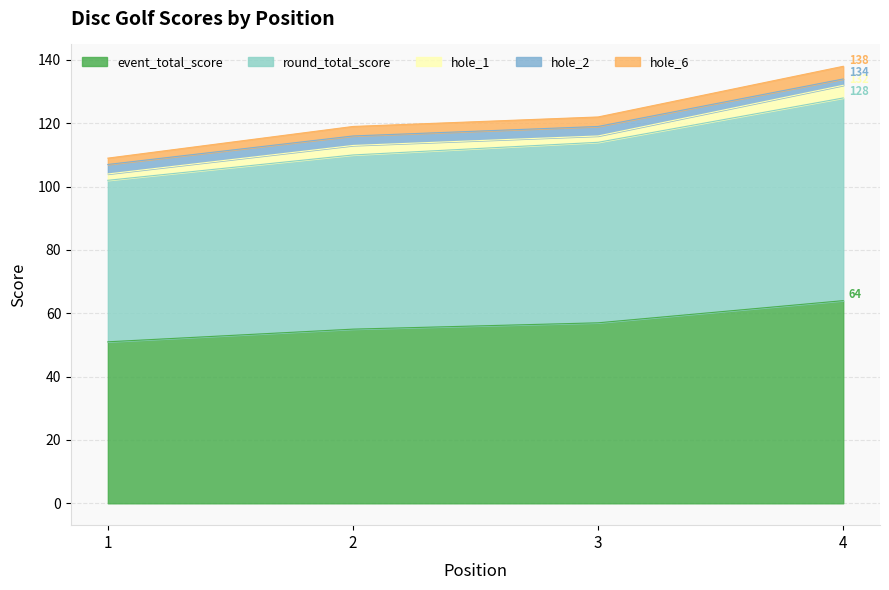

At which label does event_total_score reach its peak?

4